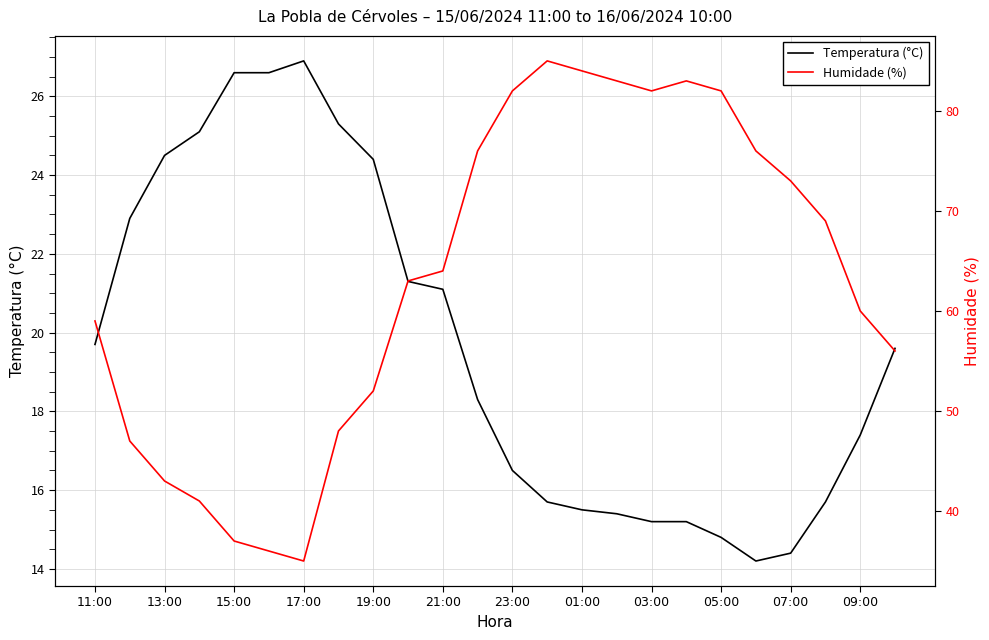

Count the number of data series in this chart.

2